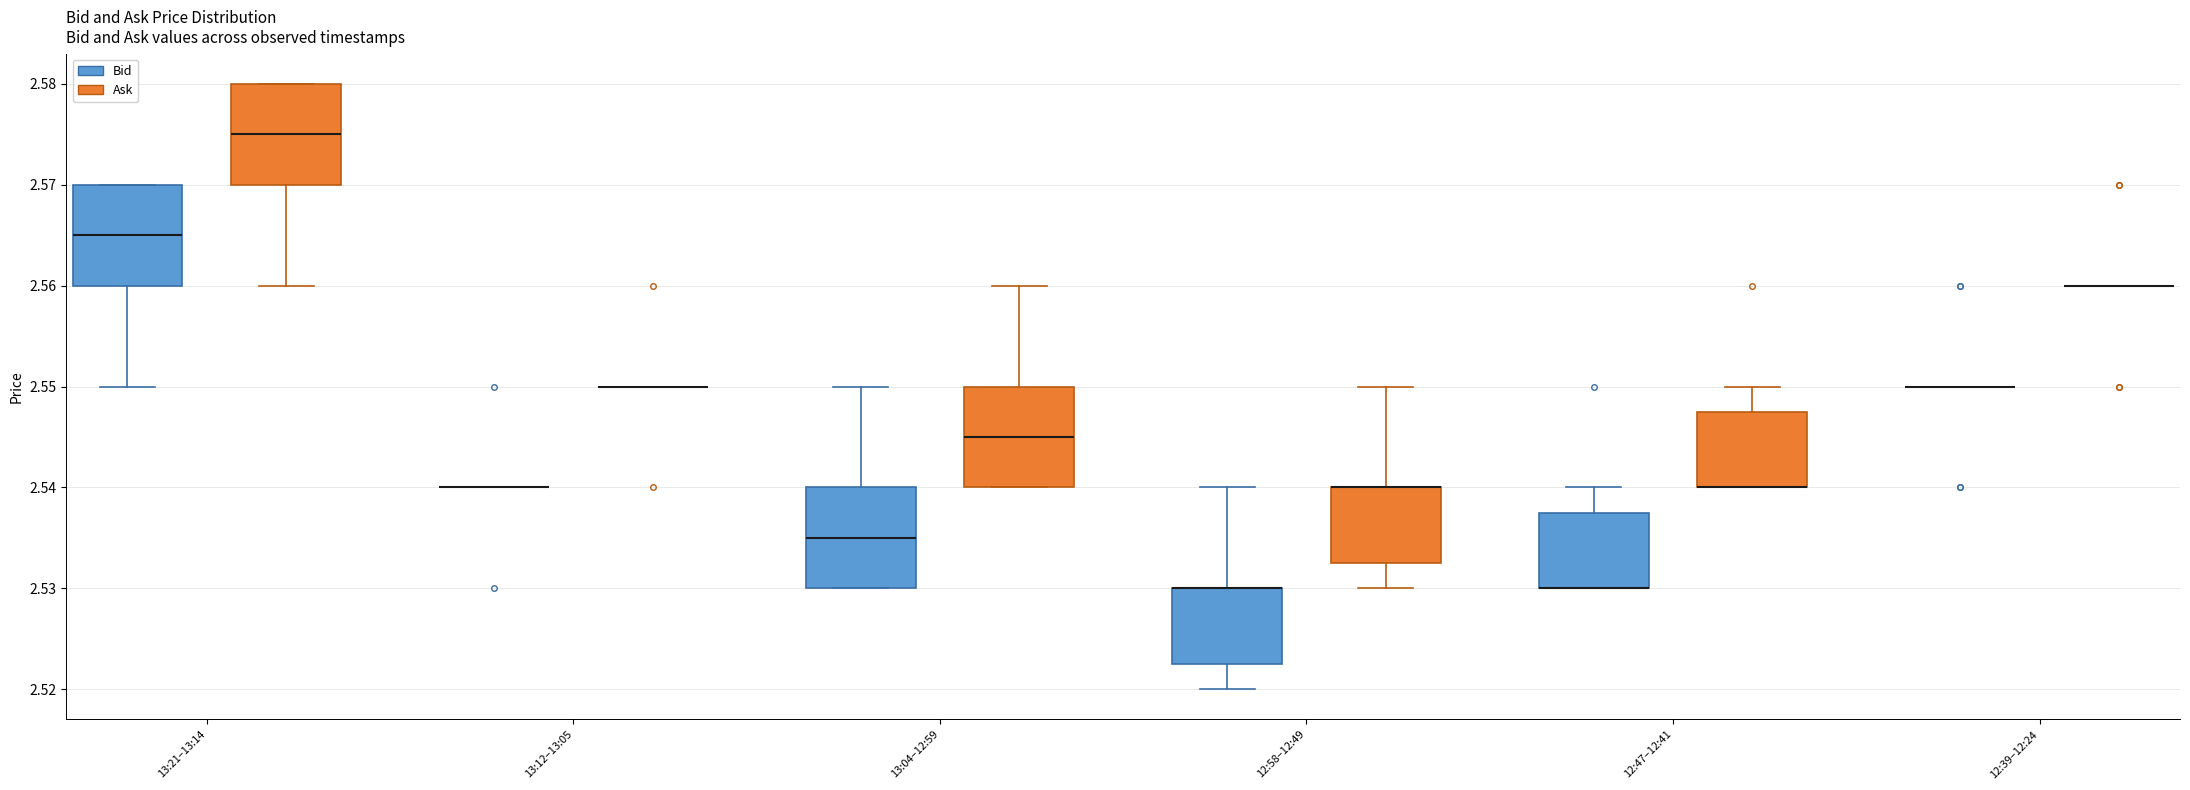

Reading left to right, read every box against the y-axis: the position of its median line, the range the box covers, and the ends of its whiskers. The values are not printed on the chart, so give them approximately, as read against the axis.

13:21–13:14 (Bid): median 2.565, box 2.560 to 2.570, whiskers 2.550 to 2.570
13:21–13:14 (Ask): median 2.575, box 2.570 to 2.580, whiskers 2.560 to 2.580
13:12–13:05 (Bid): box collapsed to a line at 2.540, whiskers 2.540 to 2.540
13:12–13:05 (Ask): box collapsed to a line at 2.550, whiskers 2.550 to 2.550
13:04–12:59 (Bid): median 2.535, box 2.530 to 2.540, whiskers 2.530 to 2.550
13:04–12:59 (Ask): median 2.545, box 2.540 to 2.550, whiskers 2.540 to 2.560
12:58–12:49 (Bid): median 2.530 (drawn on the box's upper edge), box 2.523 to 2.530, whiskers 2.520 to 2.540
12:58–12:49 (Ask): median 2.540 (drawn on the box's upper edge), box 2.533 to 2.540, whiskers 2.530 to 2.550
12:47–12:41 (Bid): median 2.530 (drawn on the box's lower edge), box 2.530 to 2.538, whiskers 2.530 to 2.540
12:47–12:41 (Ask): median 2.540 (drawn on the box's lower edge), box 2.540 to 2.548, whiskers 2.540 to 2.550
12:39–12:24 (Bid): box collapsed to a line at 2.550, whiskers 2.550 to 2.550
12:39–12:24 (Ask): box collapsed to a line at 2.560, whiskers 2.560 to 2.560